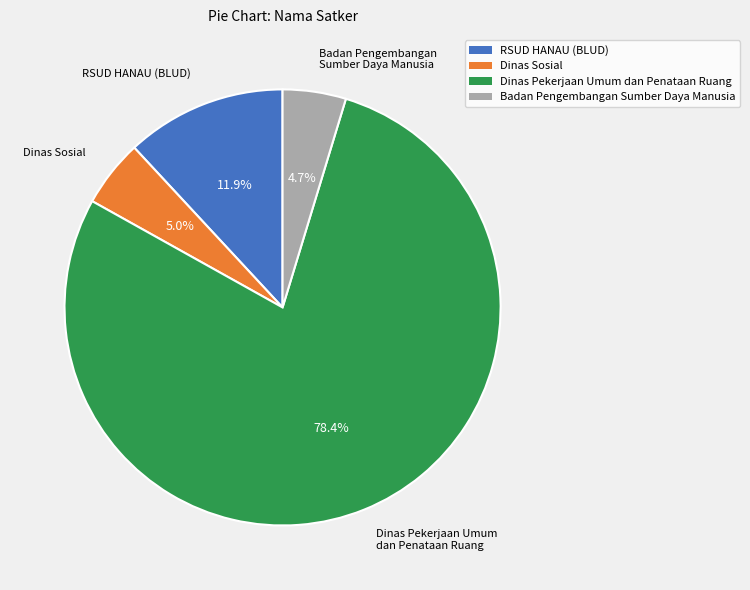

Count the number of slices in the pie.

4